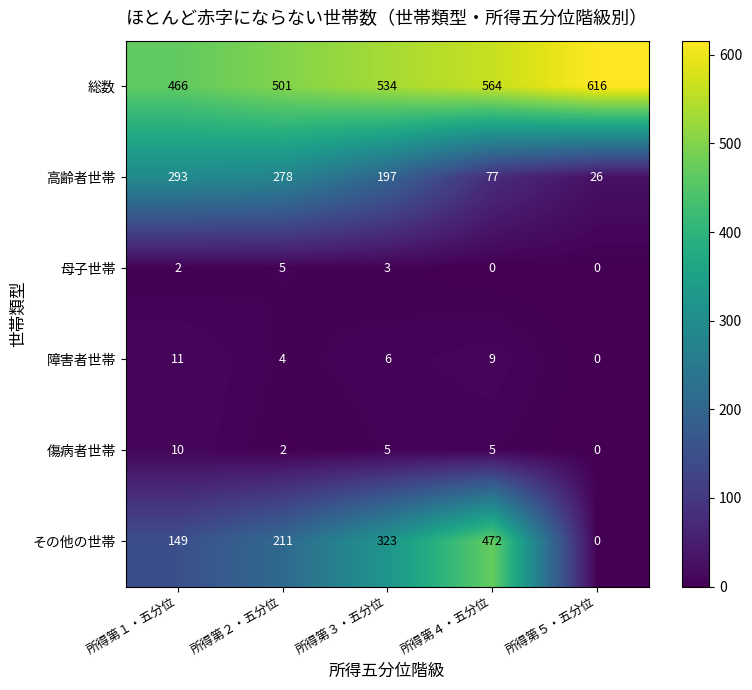

What is the sum of all 高齢者世帯 values?

871